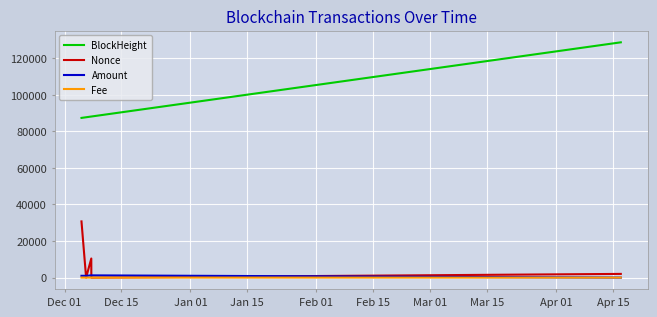

Which series has the widest spread of values?

BlockHeight